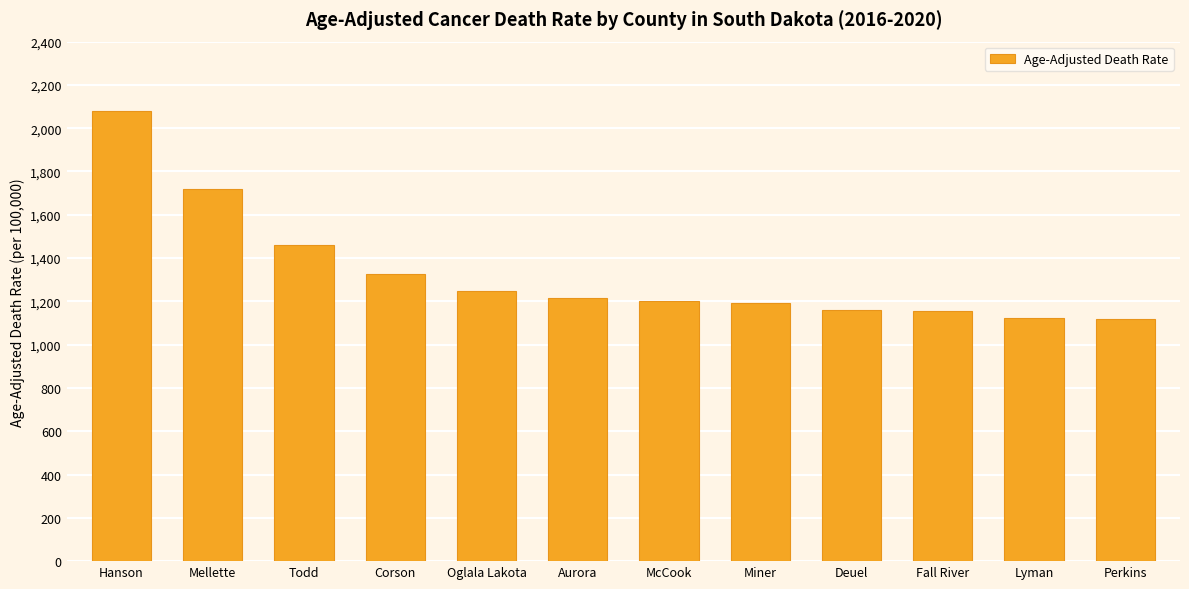

Between McCook and Todd, which is larger?

Todd